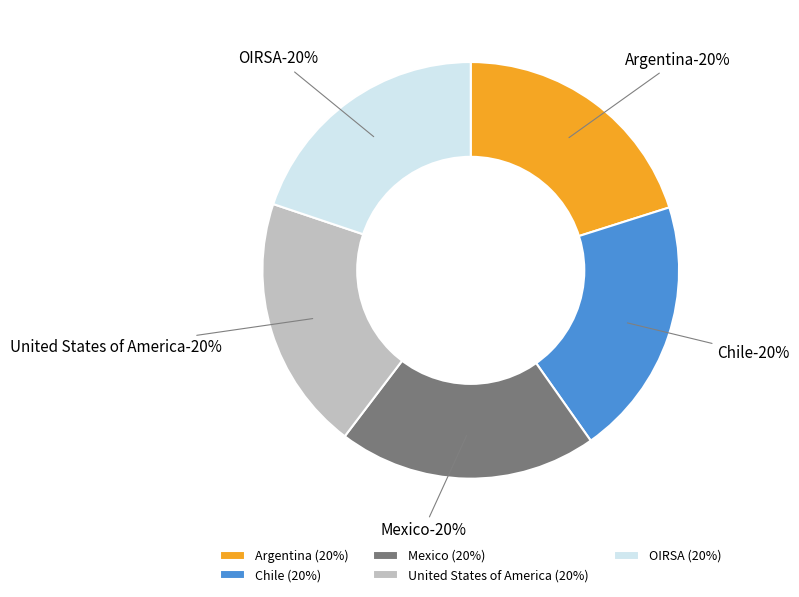

Approximately how many times larger is the value at Chile compared to Argentina?

1.0